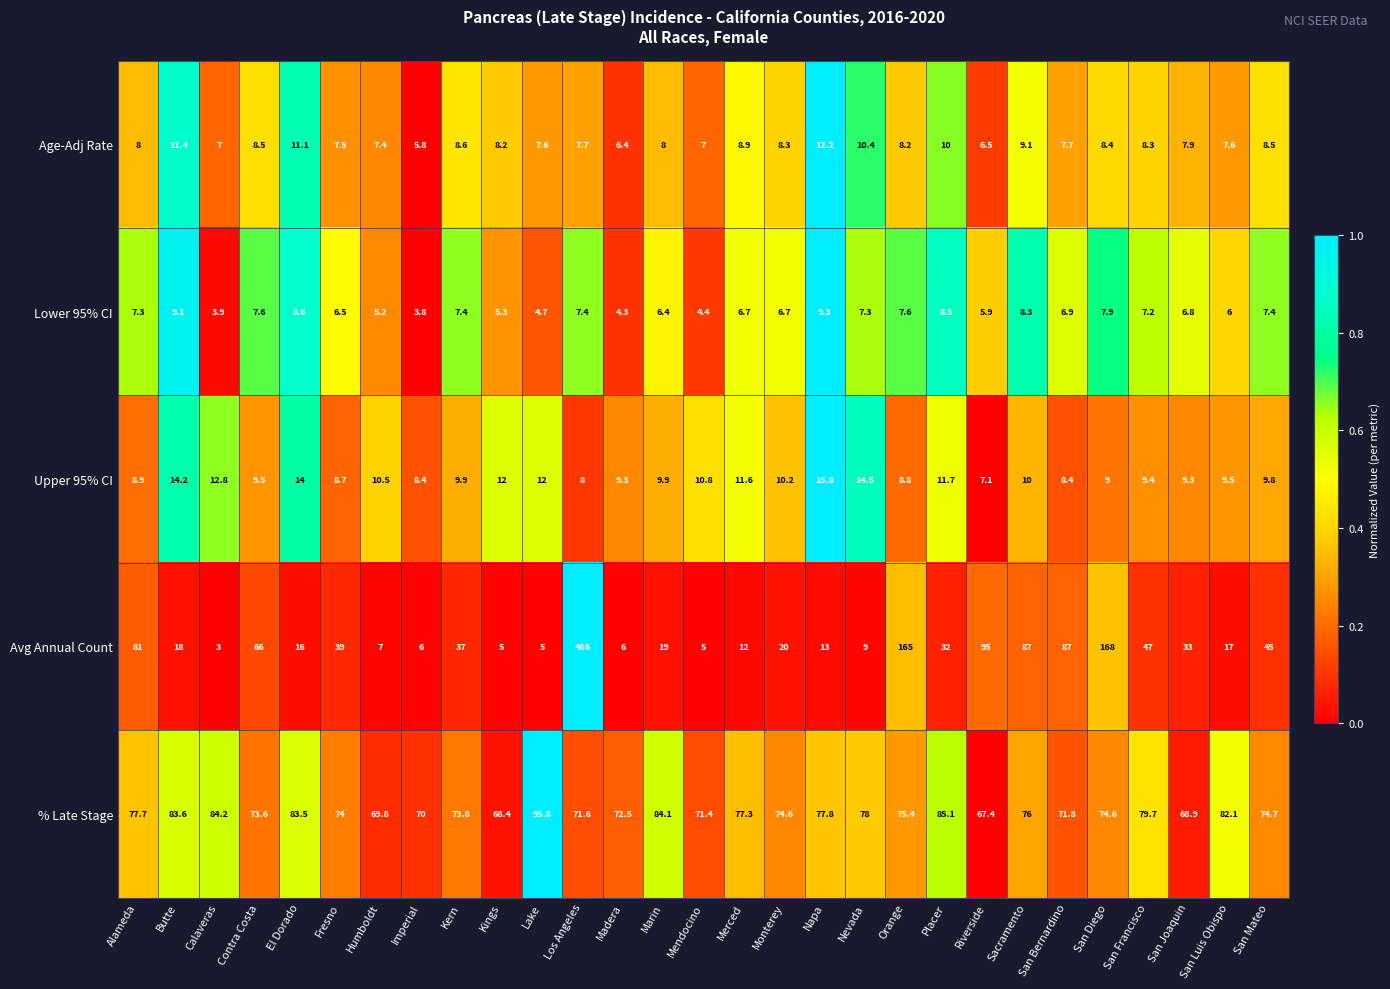

Which series changed the most between Contra Costa and Riverside?

Avg Annual Count